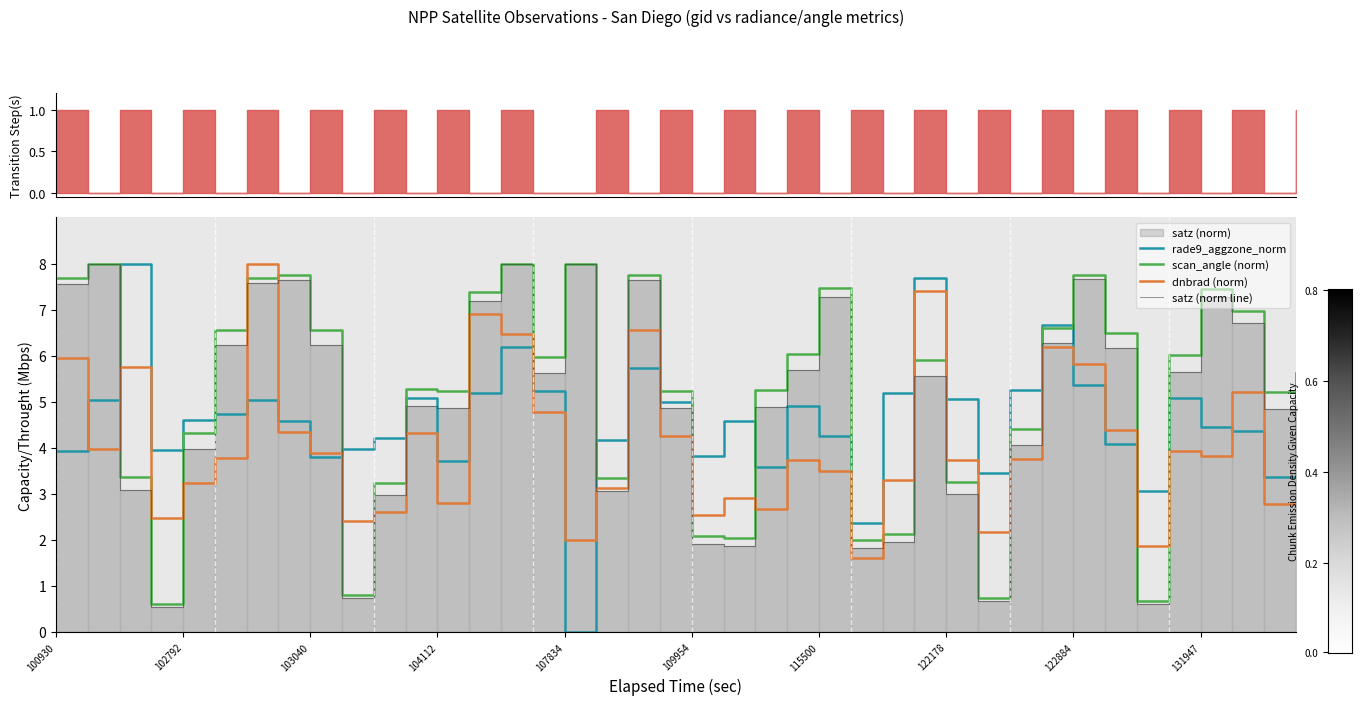

Reading left to right, list all the values displayed in this chart.

rade9_aggzone_norm: 3.9	5.0	8.0	4.0	4.6	4.7	5.0	4.6	3.8	4.0	4.2	5.1	3.7	5.2	6.2	5.2	0.0	4.2	5.7	5.0	3.8	4.6	3.6	4.9	4.3	2.4	5.2	7.7	5.1	3.5	5.3	6.7	5.4	4.1	3.1	5.1	4.4	4.4	3.4	5.6
scan_angle (norm): 7.7	8.0	3.4	0.6	4.3	6.6	7.7	7.7	6.6	0.8	3.2	5.3	5.2	7.4	8.0	6.0	8.0	3.3	7.7	5.2	2.1	2.1	5.3	6.0	7.5	2.0	2.1	5.9	3.3	0.7	4.4	6.6	7.8	6.5	0.7	6.0	7.5	7.0	5.2	5.3
dnbrad (norm): 6.0	4.0	5.8	2.5	3.2	3.8	8.0	4.3	3.9	2.4	2.6	4.3	2.8	6.9	6.5	4.8	2.0	3.1	6.6	4.3	2.5	2.9	2.7	3.7	3.5	1.6	3.3	7.4	3.7	2.2	3.8	6.2	5.8	4.4	1.9	3.9	3.8	5.2	2.8	4.5
satz (norm line): 7.6	8.0	3.1	0.6	4.0	6.2	7.6	7.6	6.2	0.7	3.0	4.9	4.9	7.2	8.0	5.6	8.0	3.1	7.6	4.9	1.9	1.9	4.9	5.7	7.3	1.8	1.9	5.6	3.0	0.7	4.1	6.3	7.7	6.2	0.6	5.7	7.3	6.7	4.8	4.9